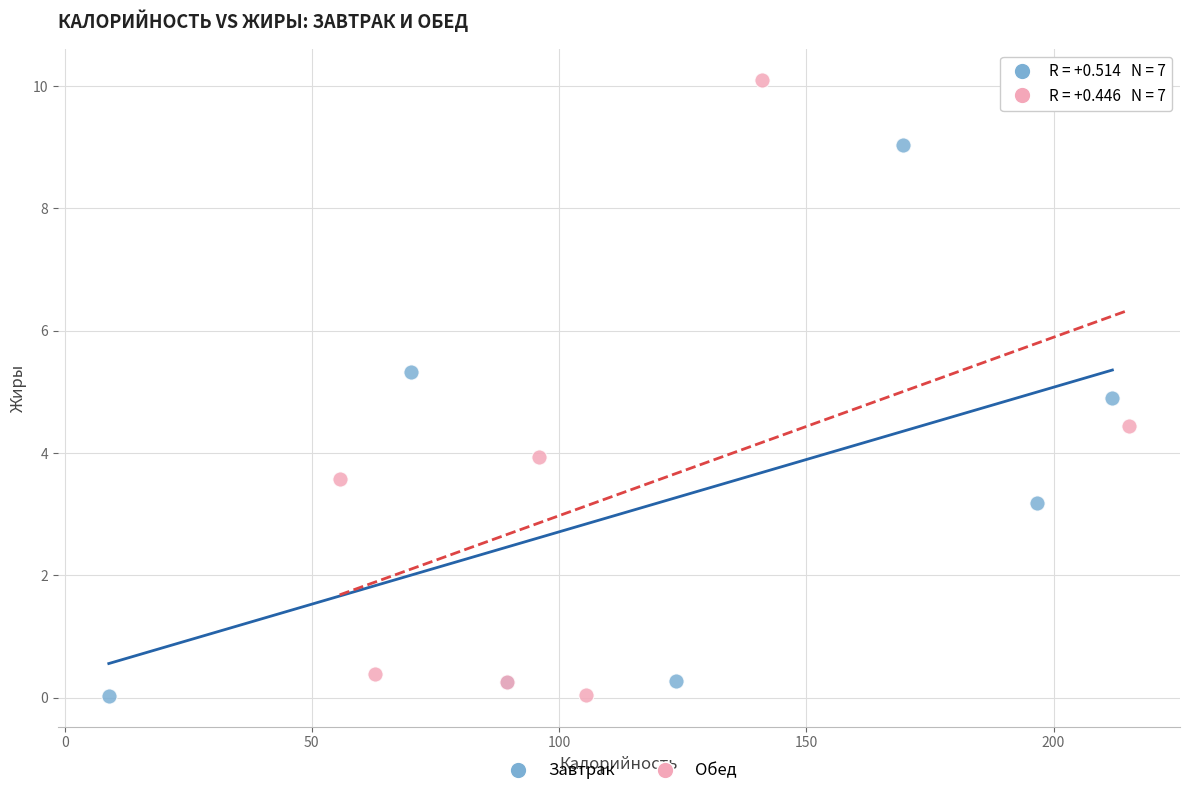

What are all the series names shown in the legend?

Завтрак, Обед